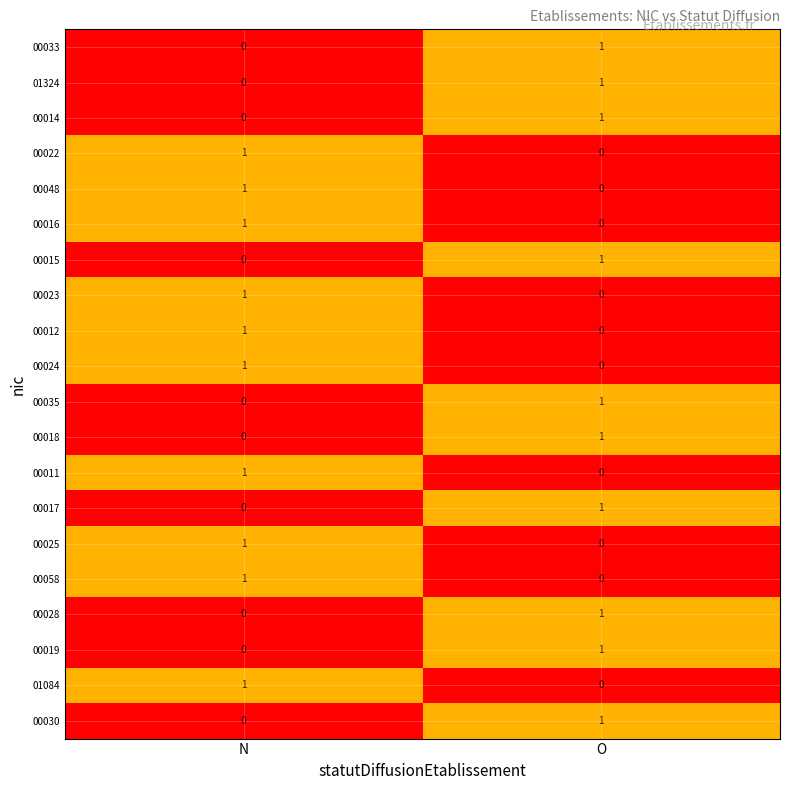

How many values in 00019 are above zero?

1